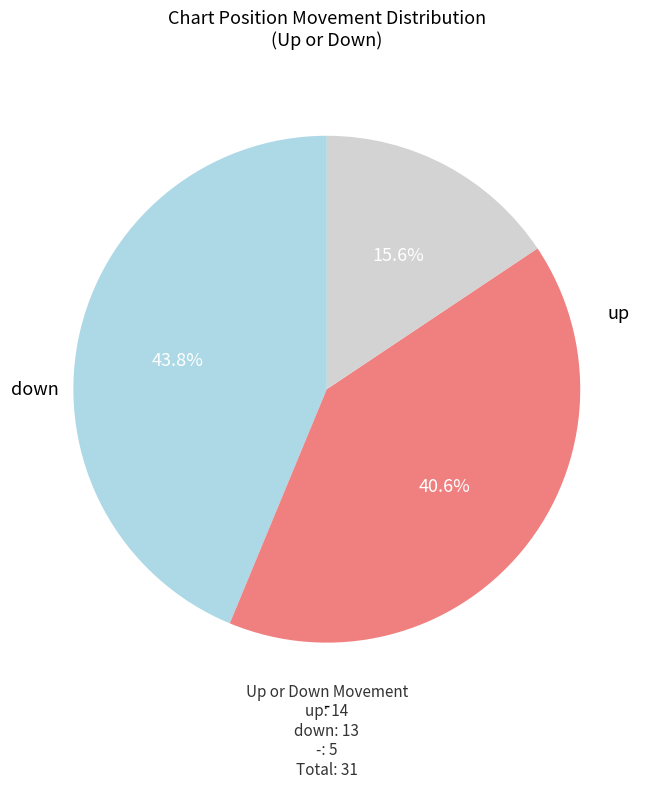

Does any single category account for the majority?

No